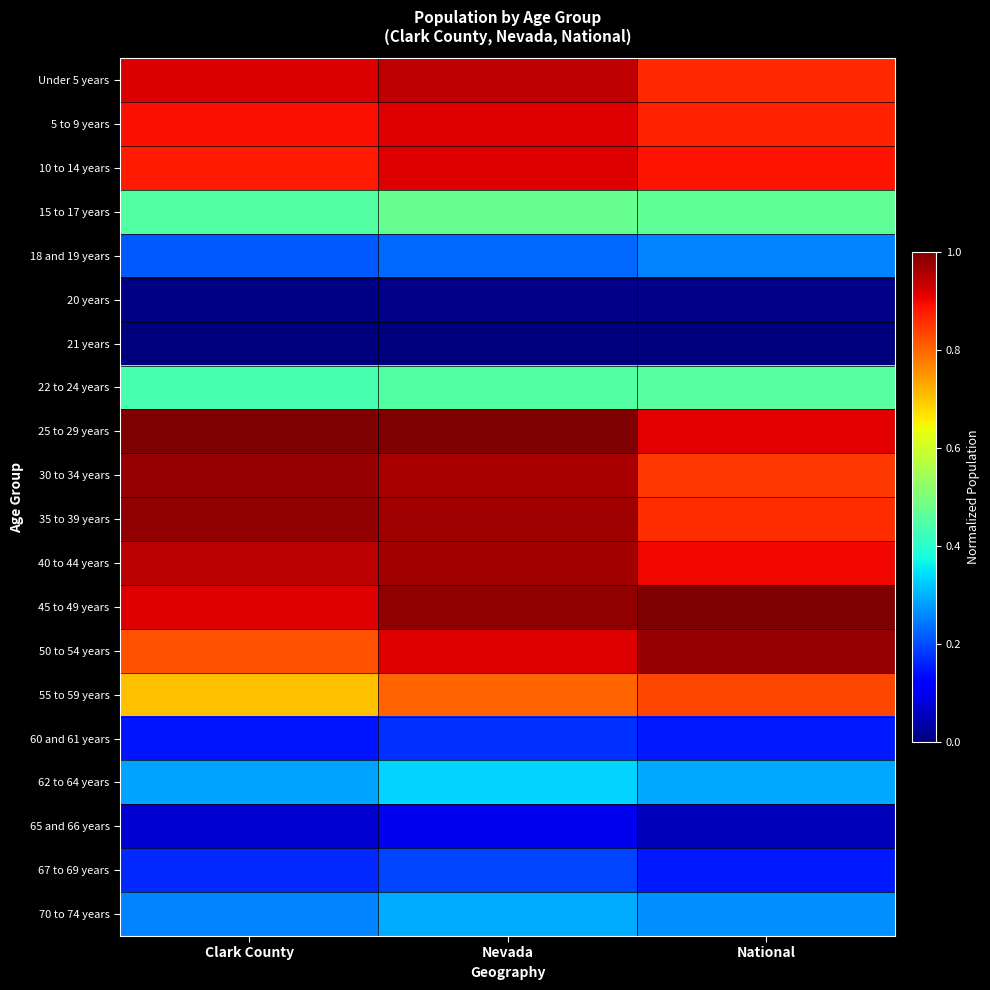

What is the spread (max minus min) of values at Clark County?

1.0